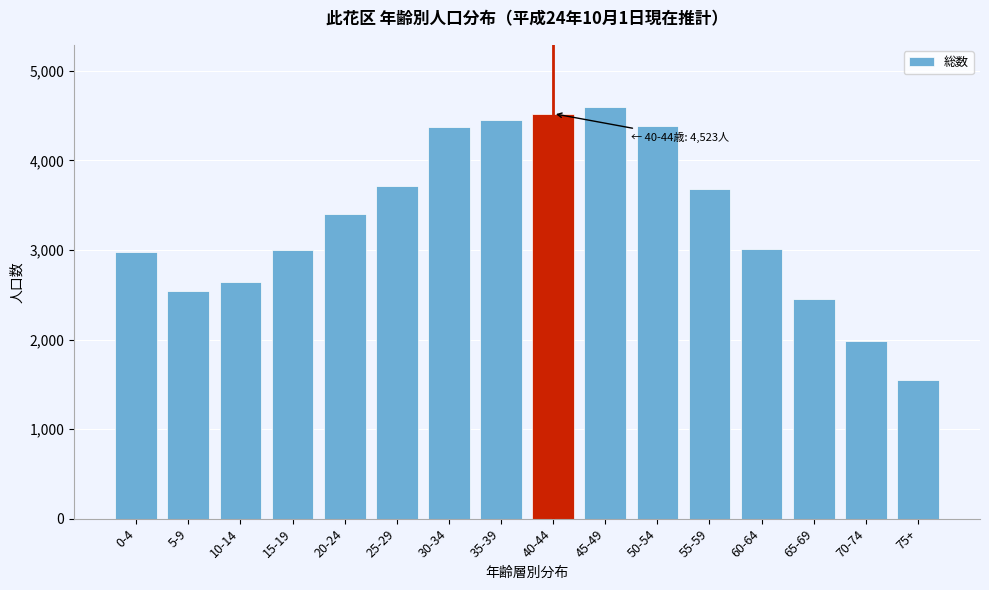

Between 0-4 and 30-34, which is larger?

30-34